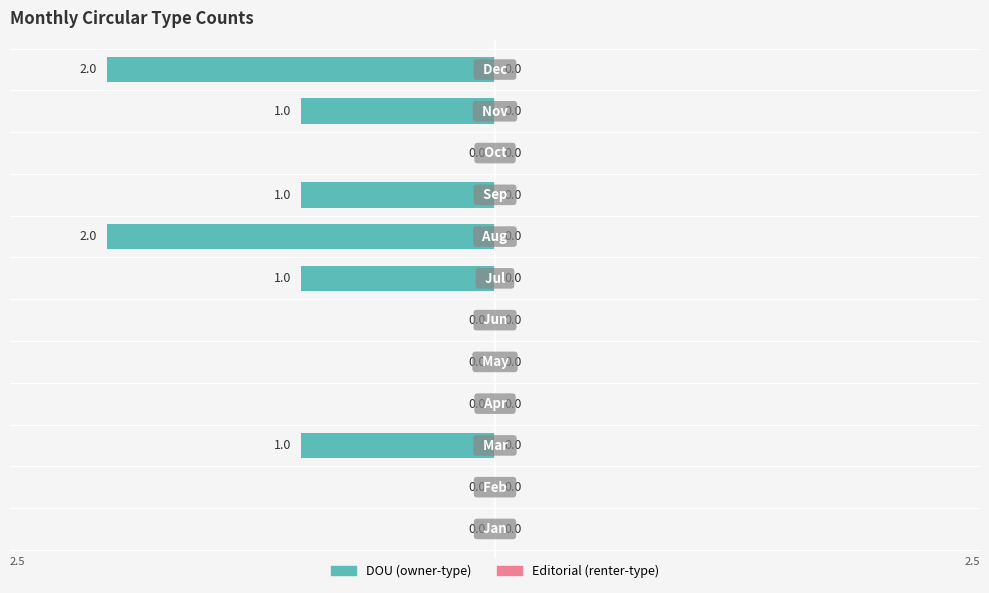

Does the chart contain stacked bars?

No